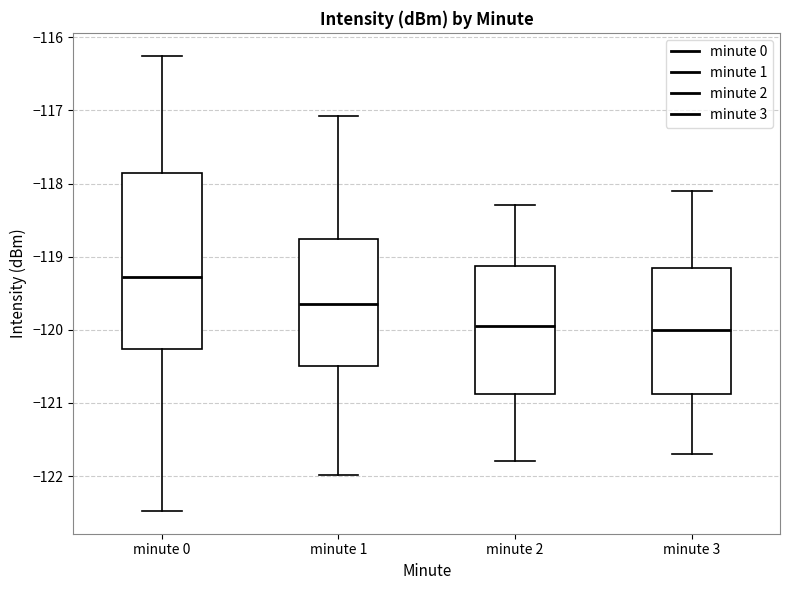

Reading left to right, transcribe this box plot: for each box, give where its median line is, the range the box spans, and where its two whiskers end, as read against the y-axis. The values are not printed on the chart, so give them approximately, as read against the axis.

minute 0: median -119.3, box -120.3 to -117.9, whiskers -122.5 to -116.3
minute 1: median -119.6, box -120.5 to -118.8, whiskers -122.0 to -117.1
minute 2: median -119.9, box -120.9 to -119.1, whiskers -121.8 to -118.3
minute 3: median -120.0, box -120.9 to -119.1, whiskers -121.7 to -118.1